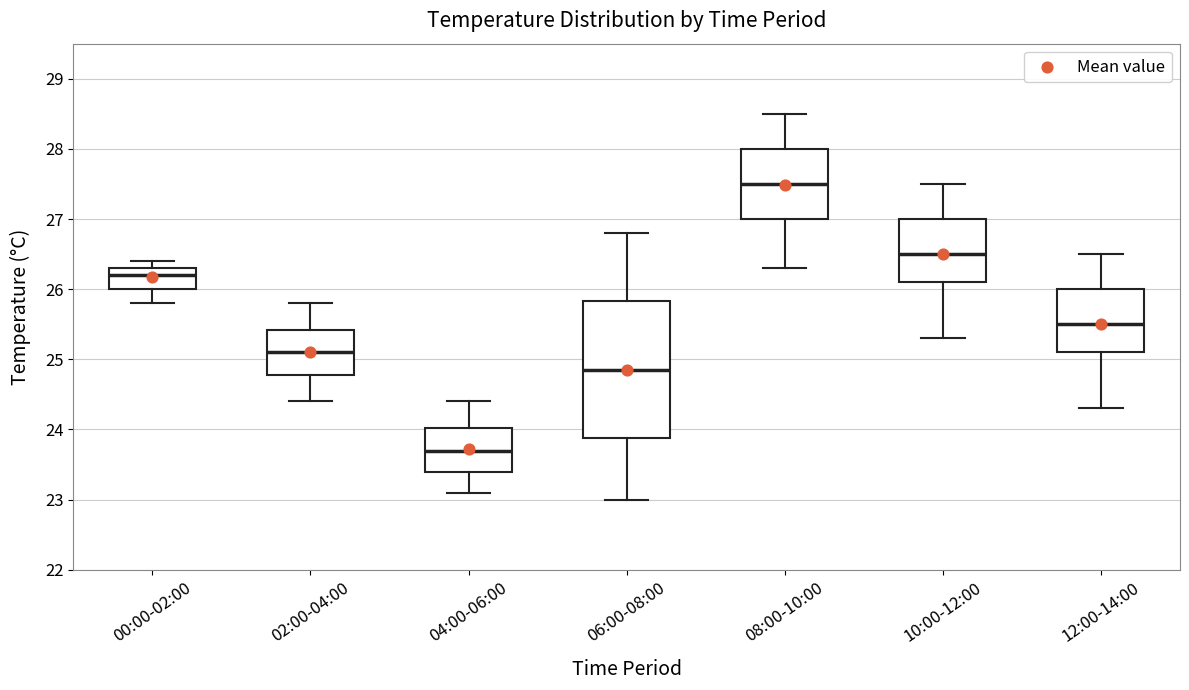

Which box is the tallest, from its lower edge to its upper edge?

06:00-08:00